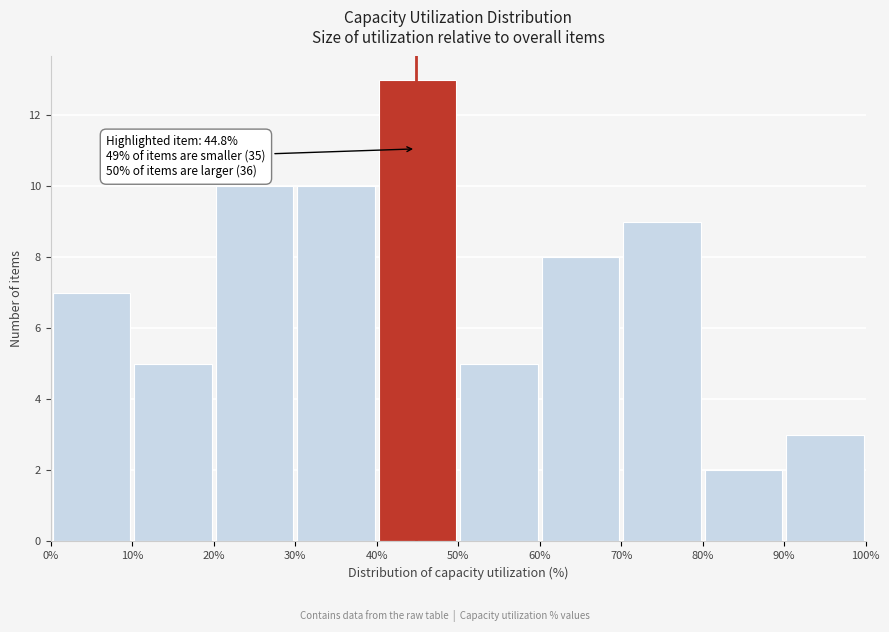

Which range on the x-axis has the tallest bar?

40% to 50%